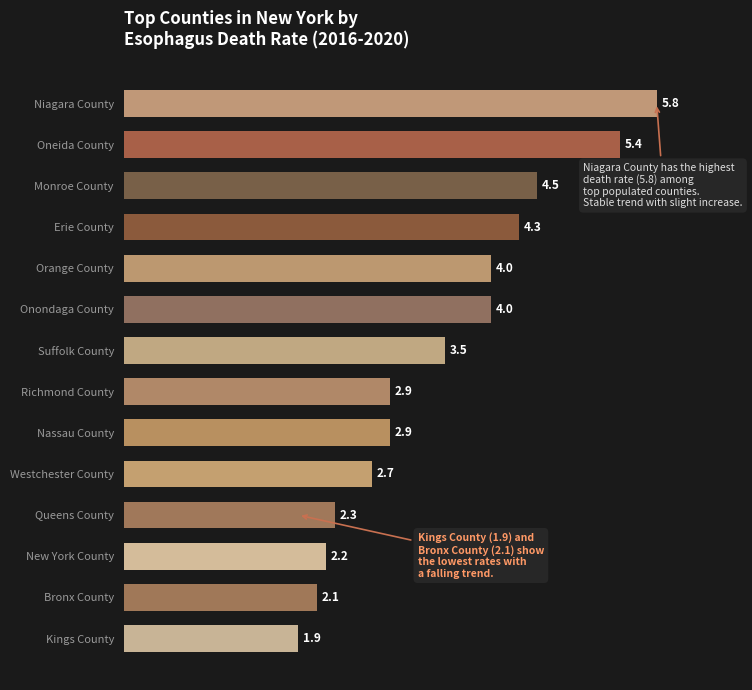

How many series are shown in this chart?

1